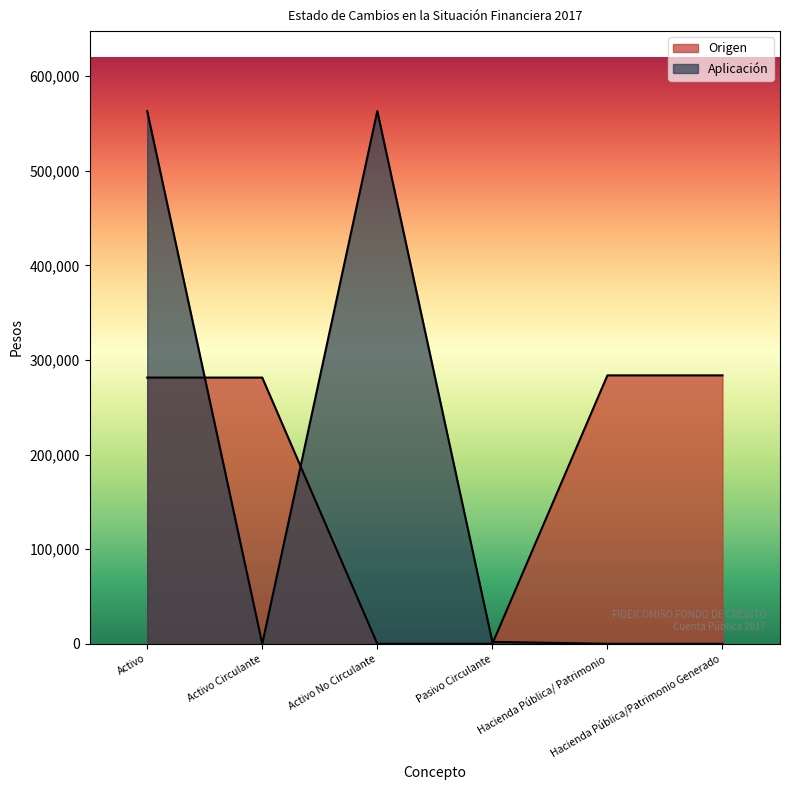

How many positive values does the Origen series have?

4